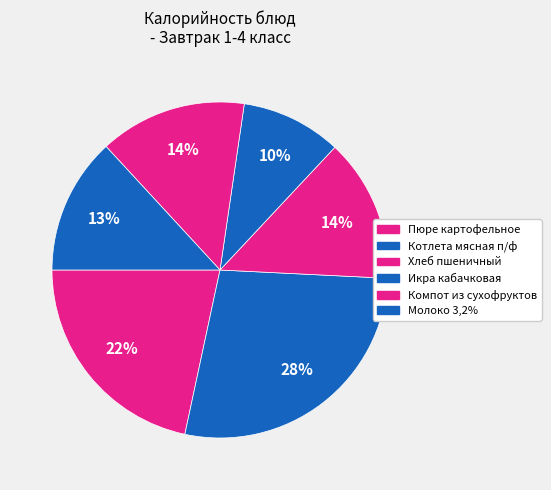

How many segments does this pie chart have?

6